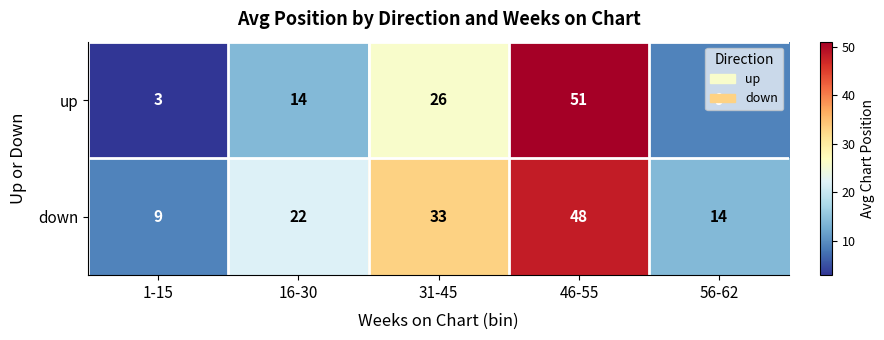

Is it true that up equals 88 at 46-55?

False